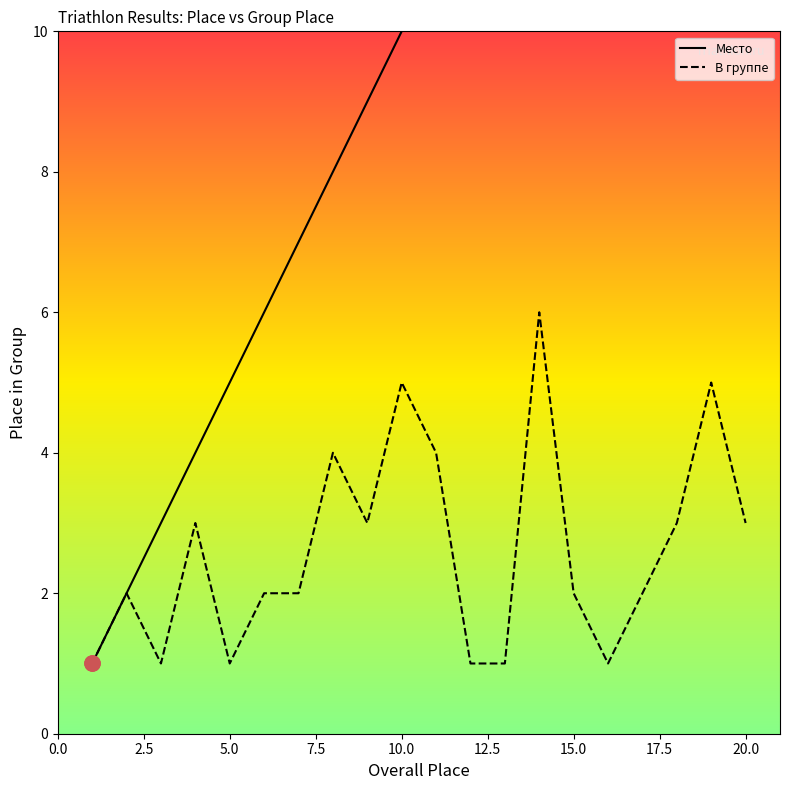

Which series reaches the maximum Y coordinate?

Место